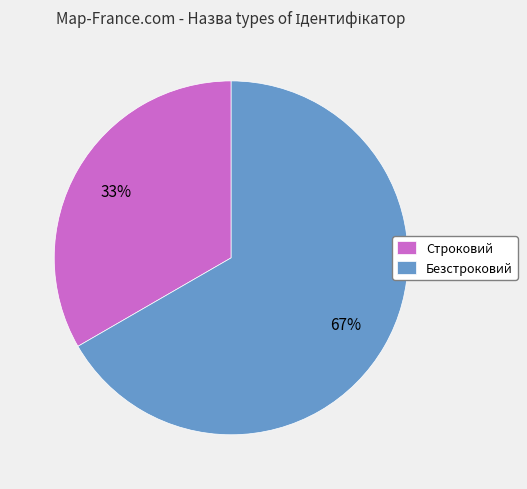

Does Строковий represent more than half of the total?

No